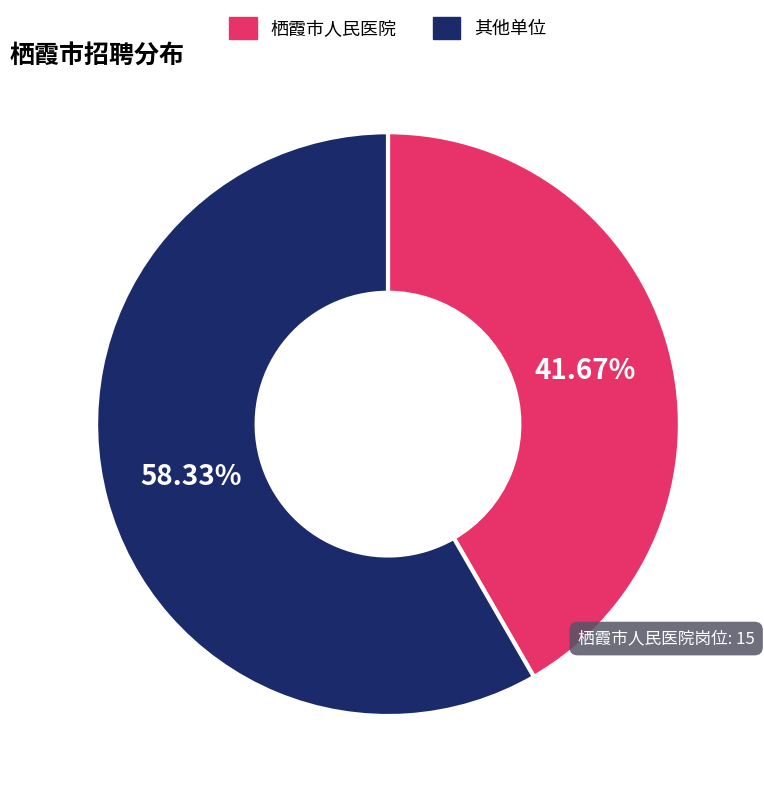

Is there any slice that represents more than half of the pie?

Yes